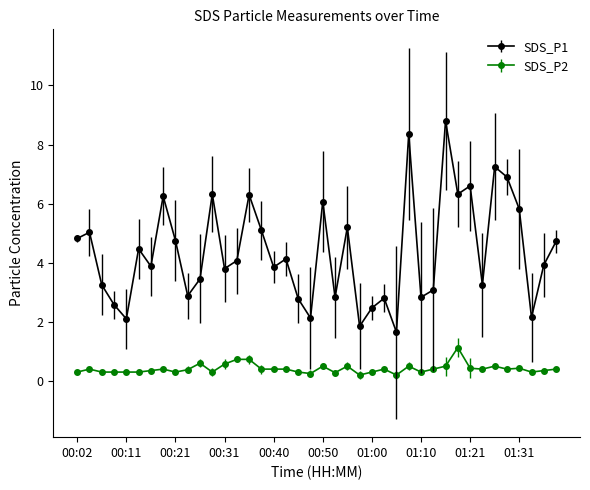

Rank the series by their maximum value, from lowest to highest.

SDS_P2, SDS_P1